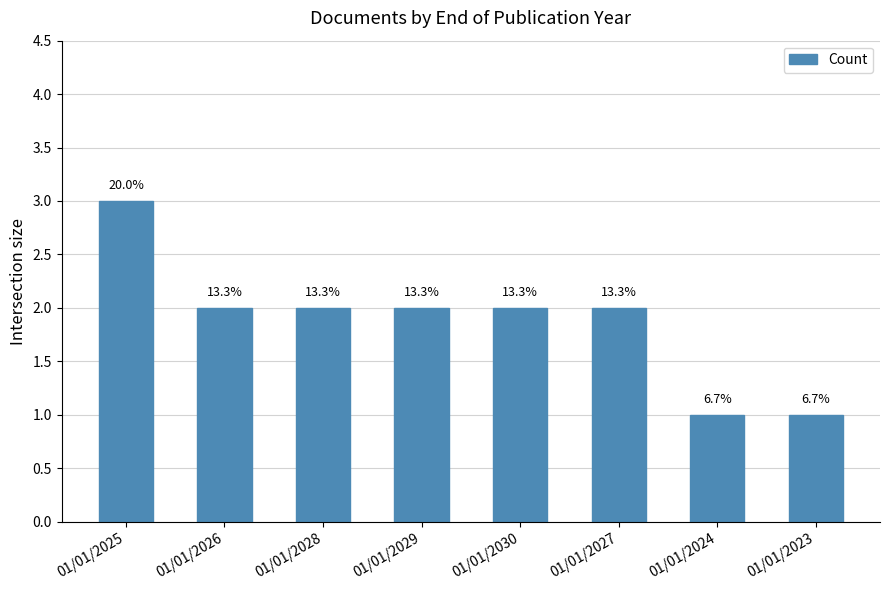

Which has a higher value, 01/01/2029 or 01/01/2024?

01/01/2029